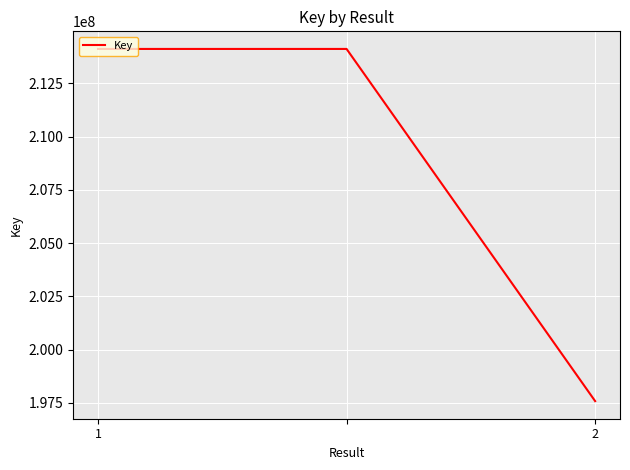

What is the minimum value shown in the chart?

197584383